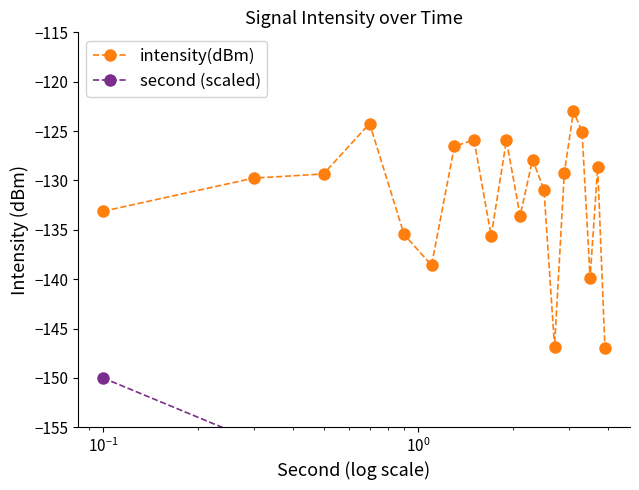

What is the minimum value for intensity(dBm)?

-146.9